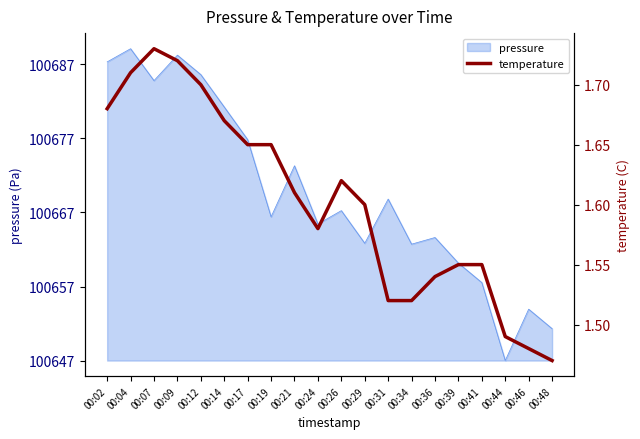

Reading right to left, what are all the values shown in this chart?

1.5	1.5	1.5	1.6	1.6	1.5	1.5	1.5	1.6	1.6	1.6	1.6	1.6	1.6	1.7	1.7	1.7	1.7	1.7	1.7